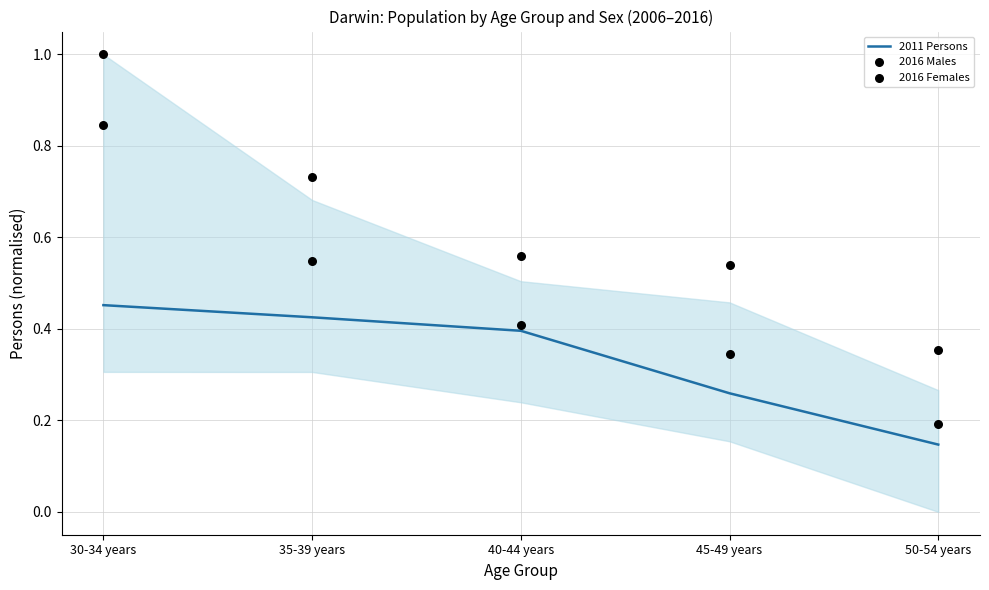

Which series has the largest Y range (max minus min)?

2016 Females